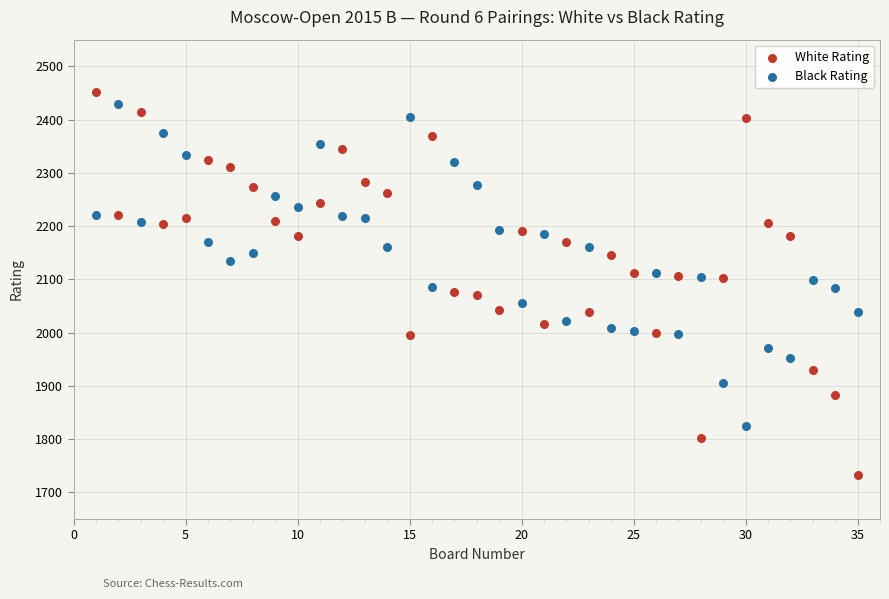

Which series contains the lowest Y value?

White Rating